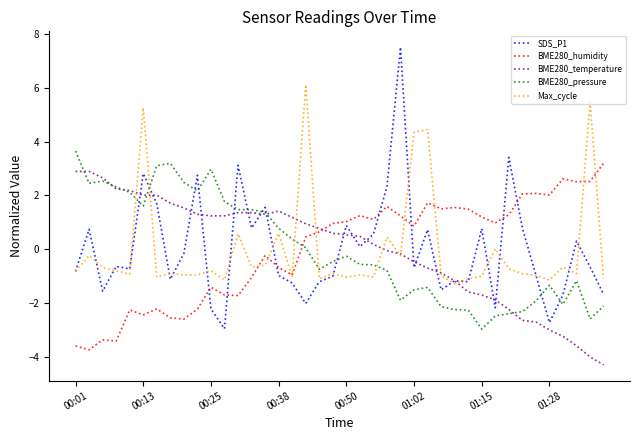

Which series ends up on top after the final intersection of BME280_humidity and BME280_temperature?

BME280_humidity